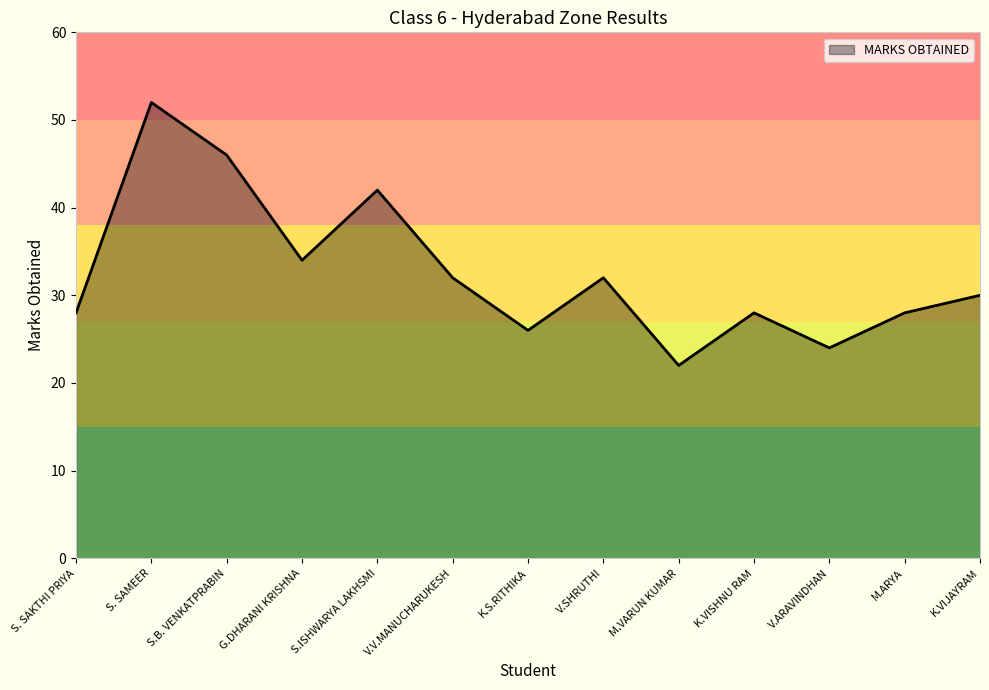

Which category has the highest value across all series?

S. SAMEER